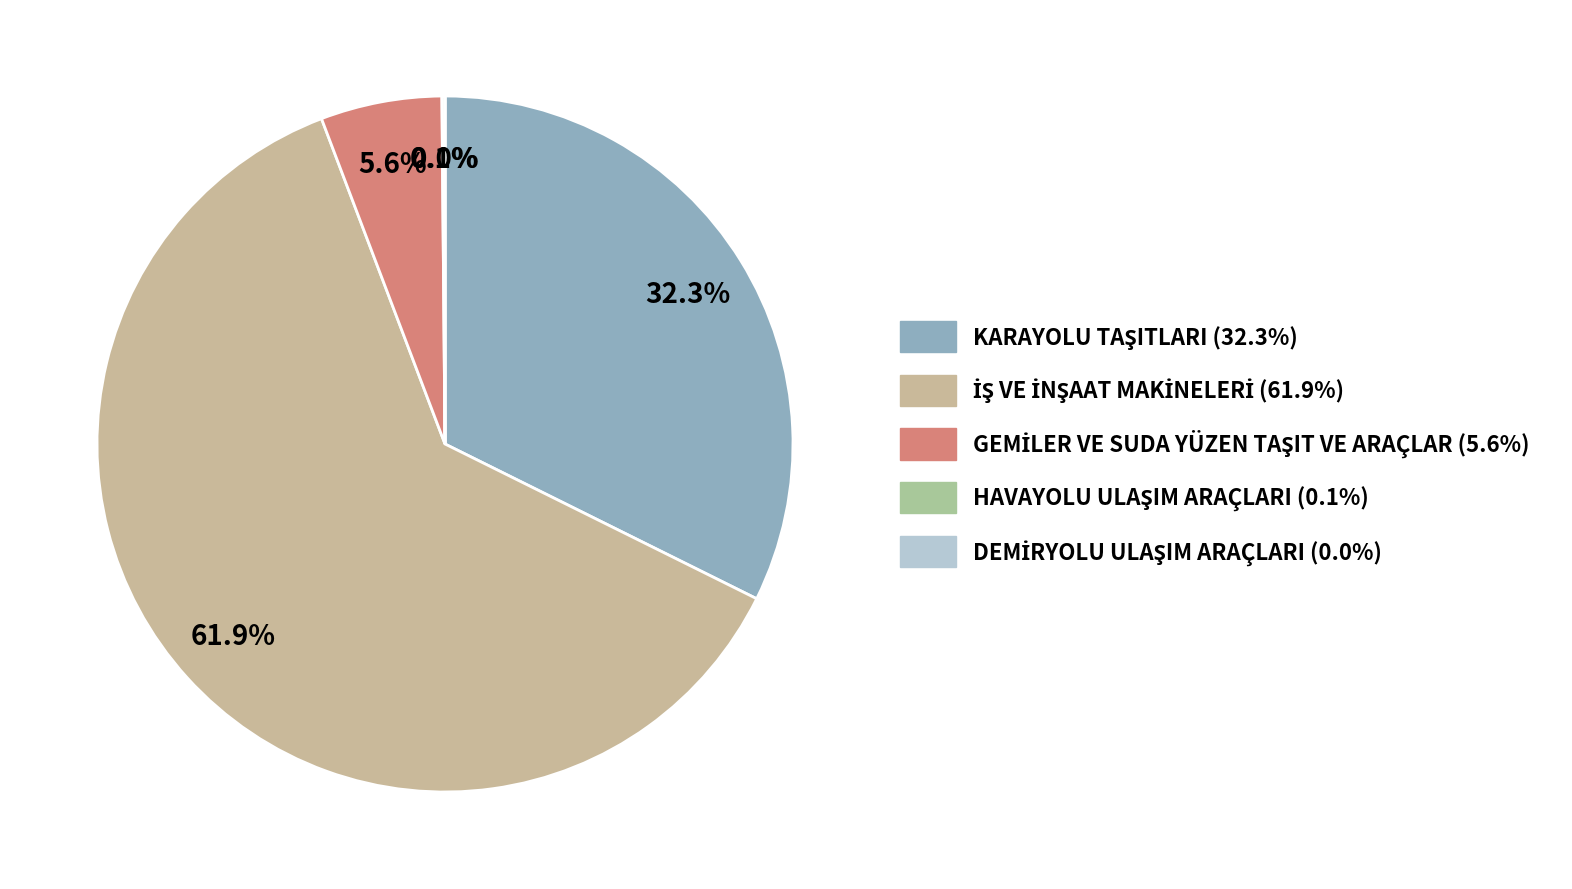

Approximately how many times larger is the value at KARAYOLU TAŞITLARI compared to HAVAYOLU ULAŞIM ARAÇLARI?

232.6